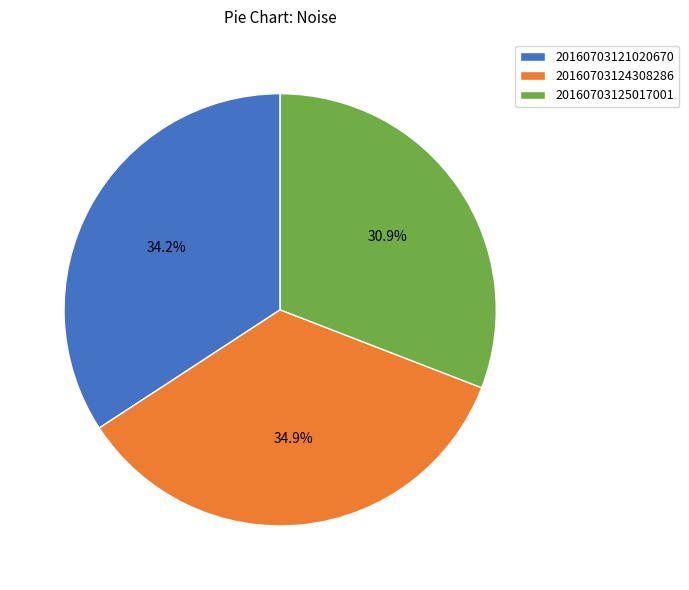

How many slices are in this pie chart?

3